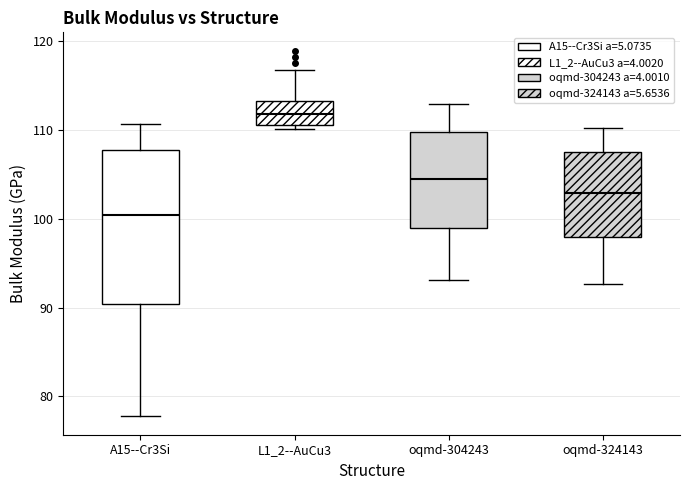

Reading left to right, read every box against the y-axis: the position of its median line, the range the box covers, and the ends of its whiskers. The values are not printed on the chart, so give them approximately, as read against the axis.

A15--Cr3Si: median 100, box 90 to 108, whiskers 78 to 111
L1_2--AuCu3: median 112, box 111 to 113, whiskers 110 to 117
oqmd-304243: median 104, box 99 to 110, whiskers 93 to 113
oqmd-324143: median 103, box 98 to 107, whiskers 93 to 110